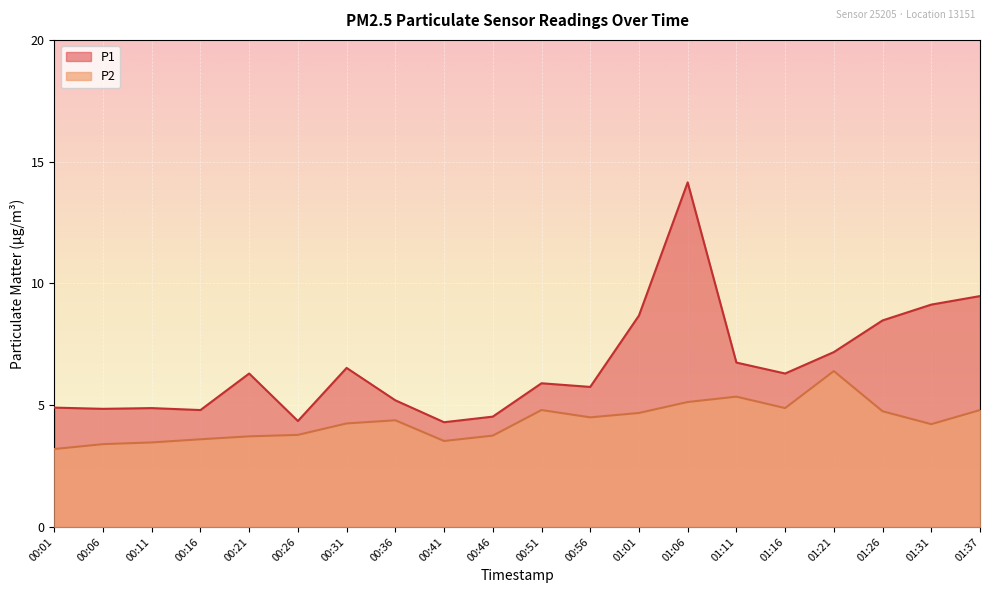

How many interior local peaks does the P1 series have?

5